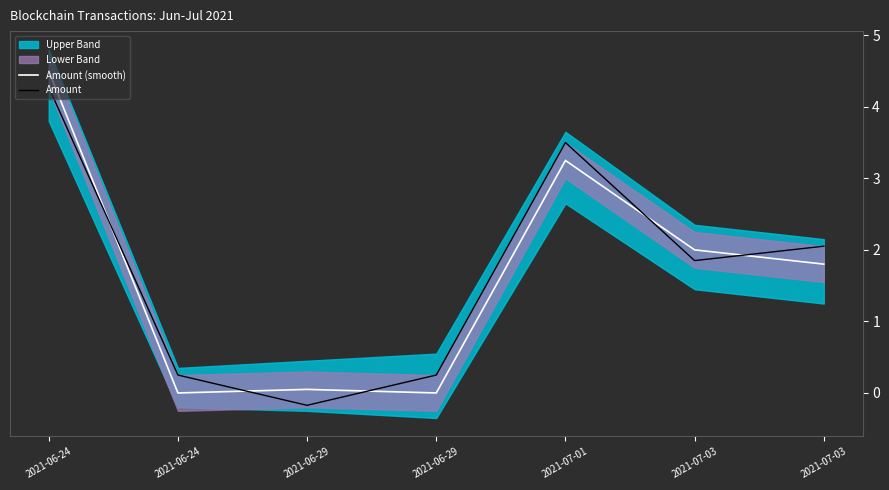

How many data points in Amount (smooth) are less than 1?

3